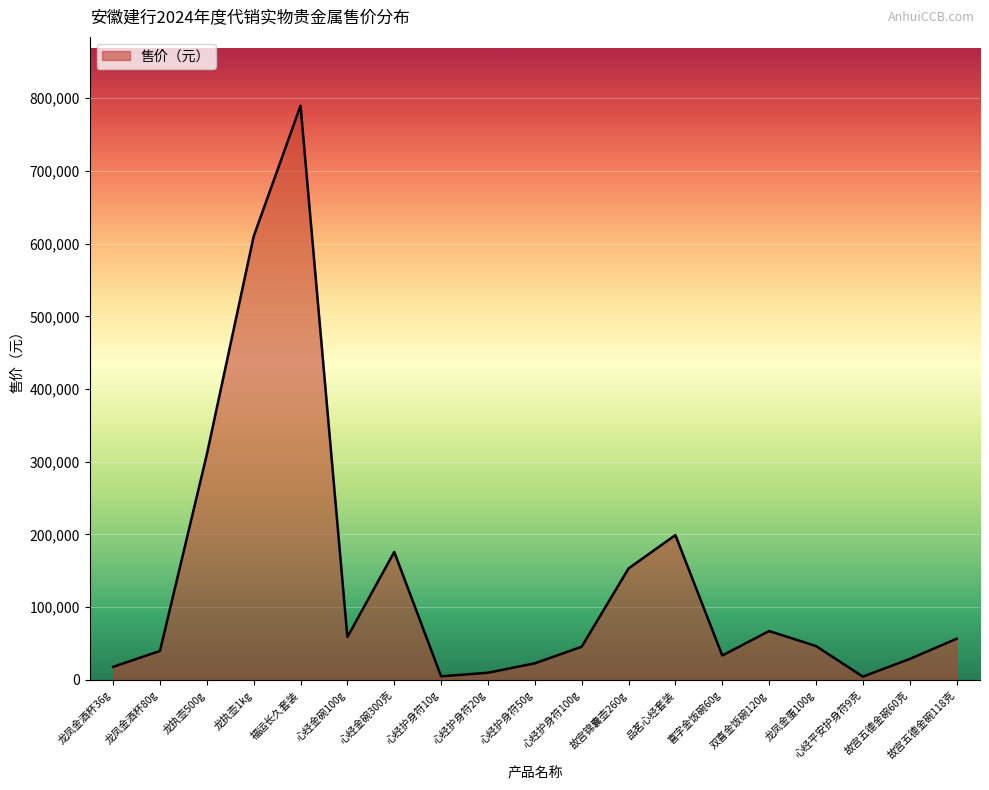

What is the sum of all values?

2675500